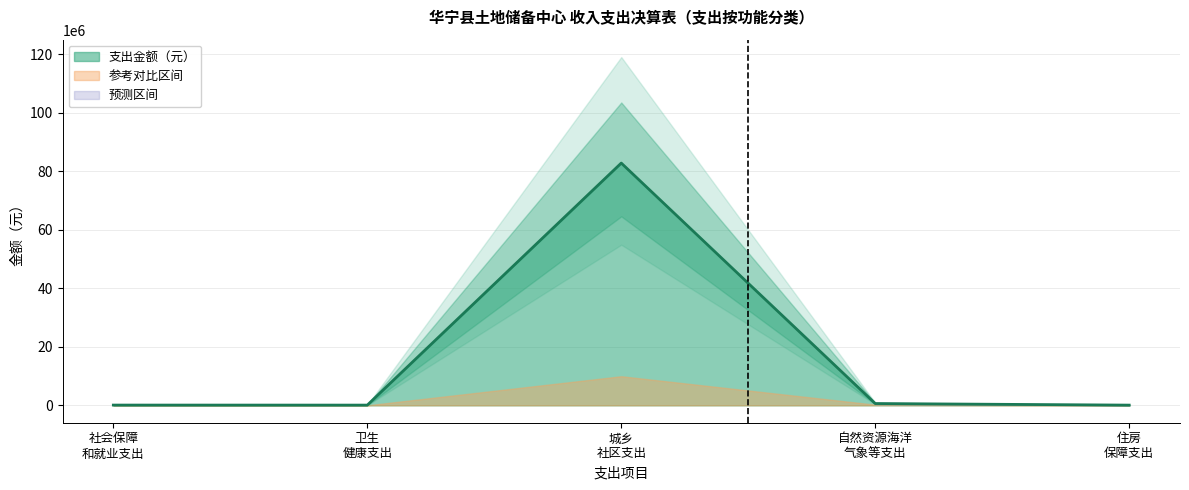

What is the difference between the values at 自然资源海洋 气象等支出 and 卫生 健康支出?

535498.6